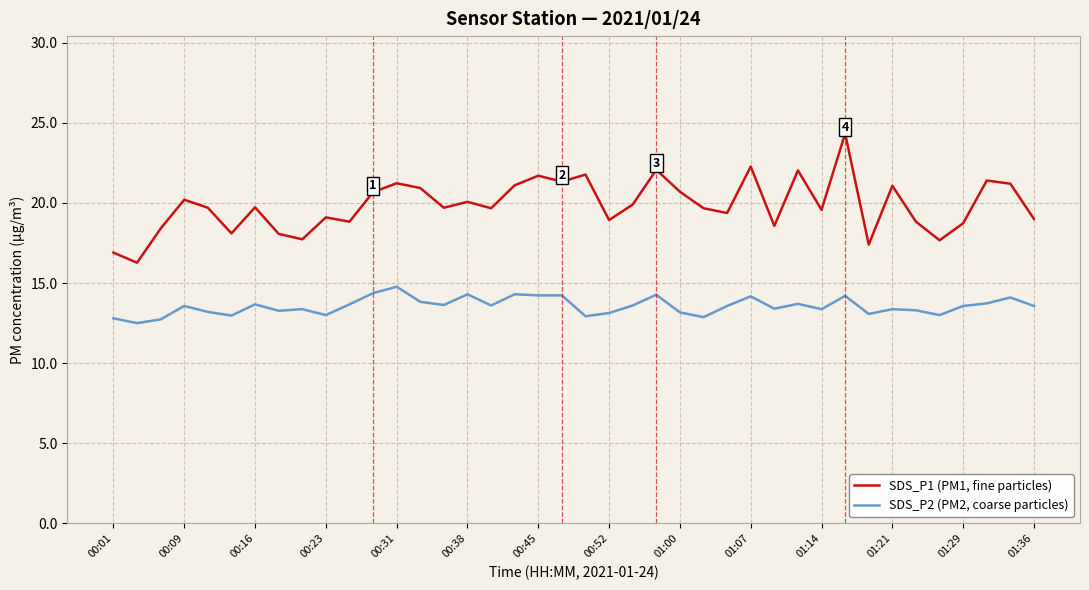

Which series has the widest spread of values?

SDS_P1 (PM1, fine particles)